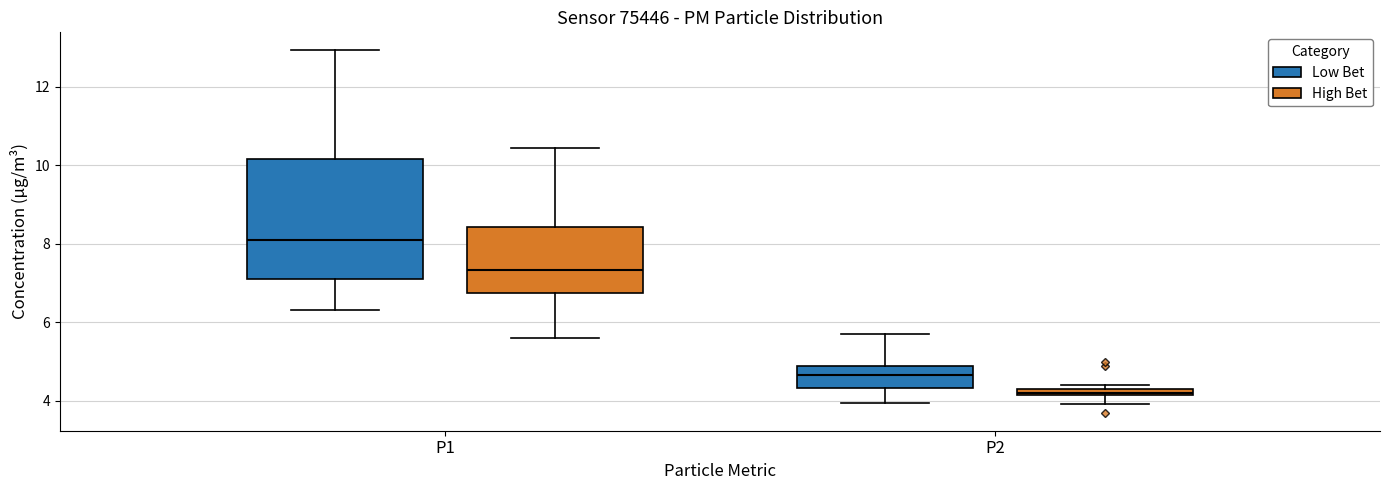

Where is the upper edge of the box for P2 (Low Bet) on the y-axis? The values are not printed on the chart, so give them approximately, as read against the axis.

4.8